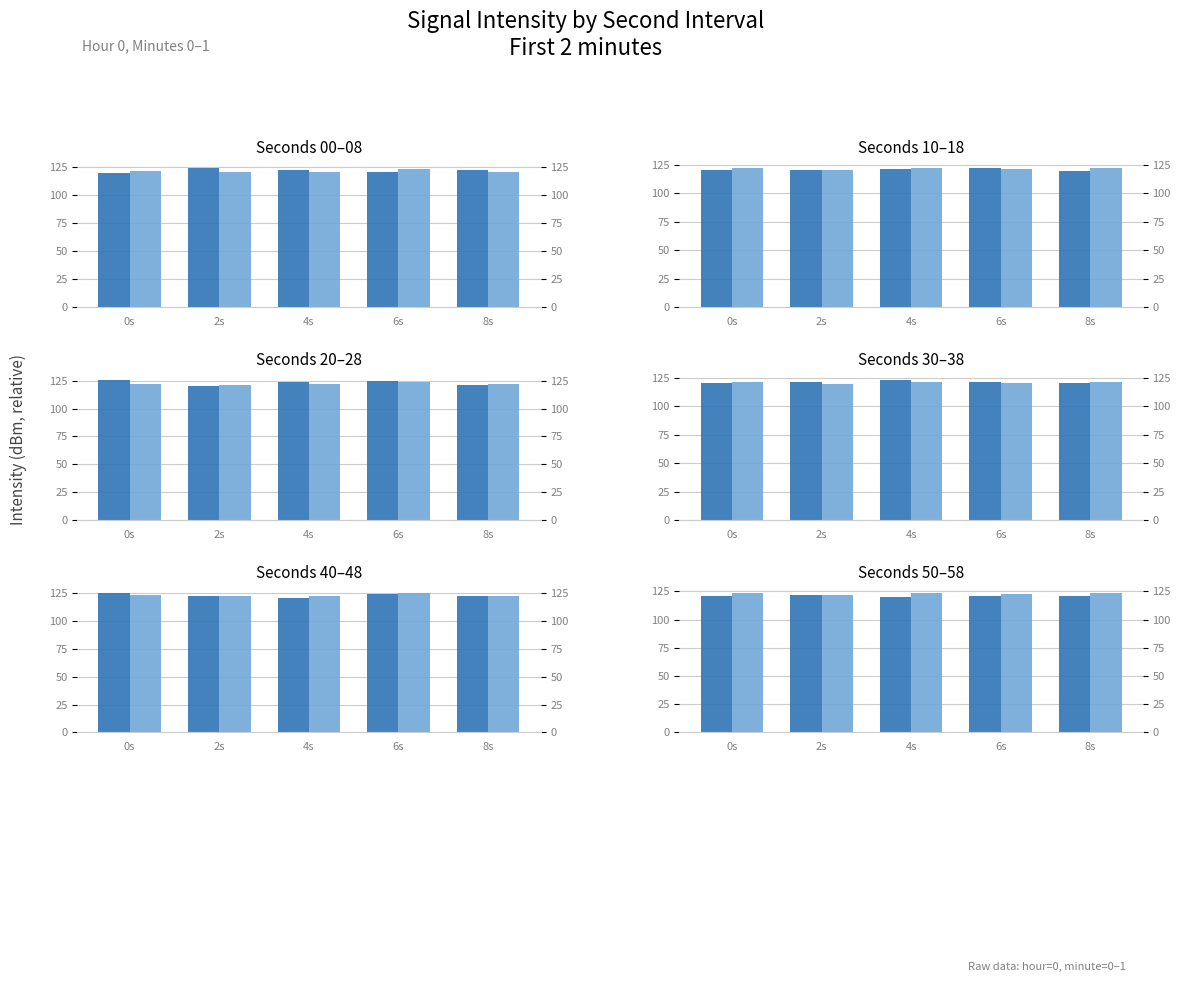

Are the bars horizontal?

No